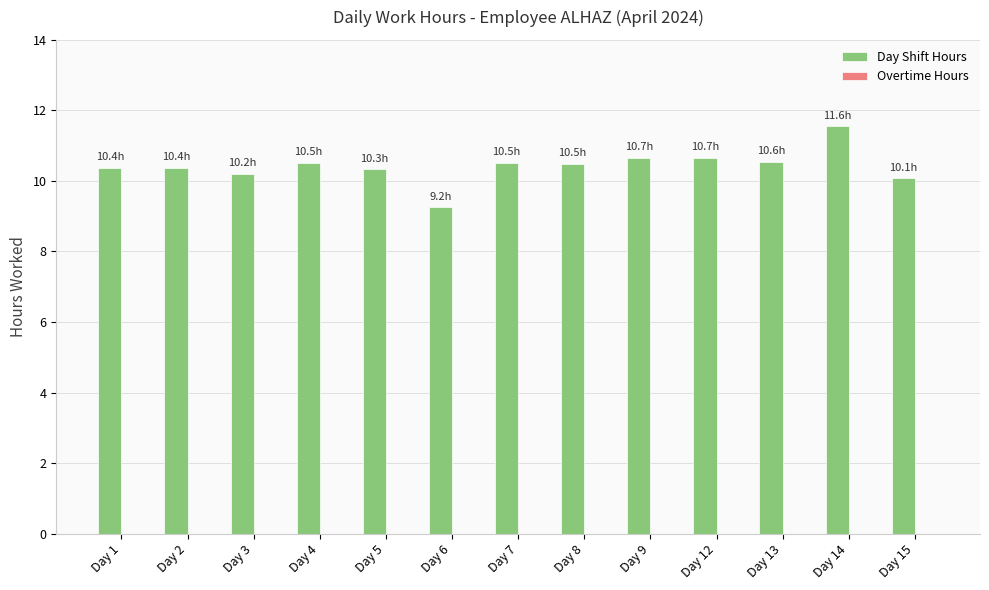

Is it true that the value at Day 8 is 10.5?

True